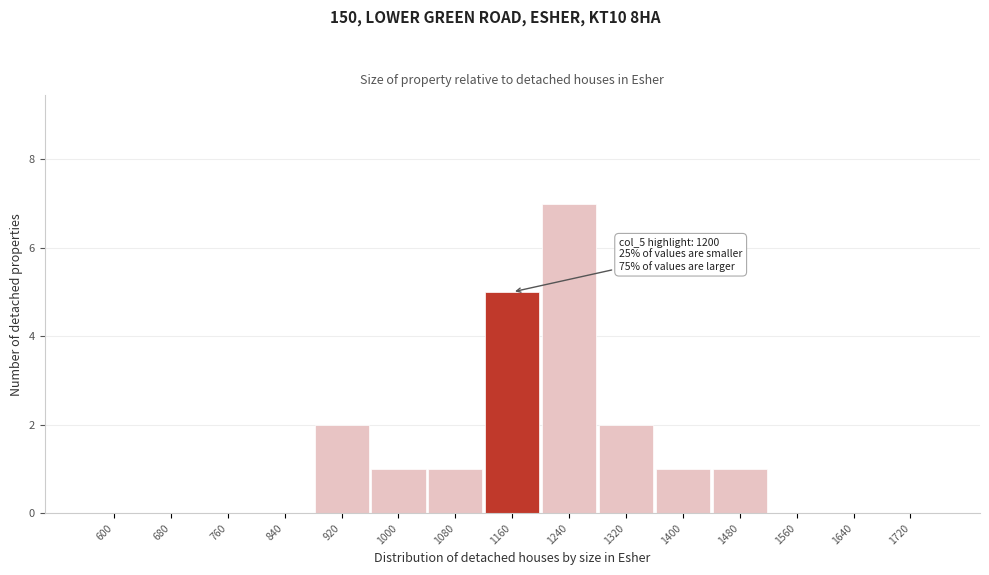

Reading left to right, list all the values displayed in this chart.

600=0	680=0	760=0	840=0	920=2	1000=1	1080=1	1160=5	1240=7	1320=2	1400=1	1480=1	1560=0	1640=0	1720=0